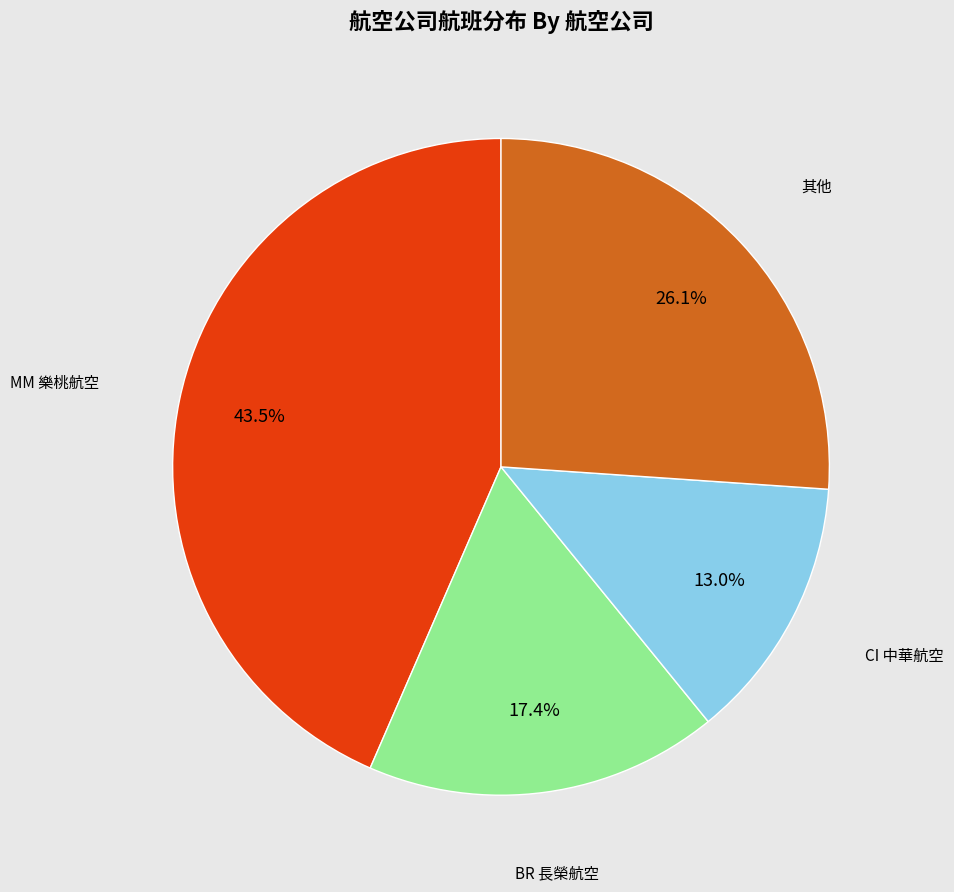

How many segments does this pie chart have?

4